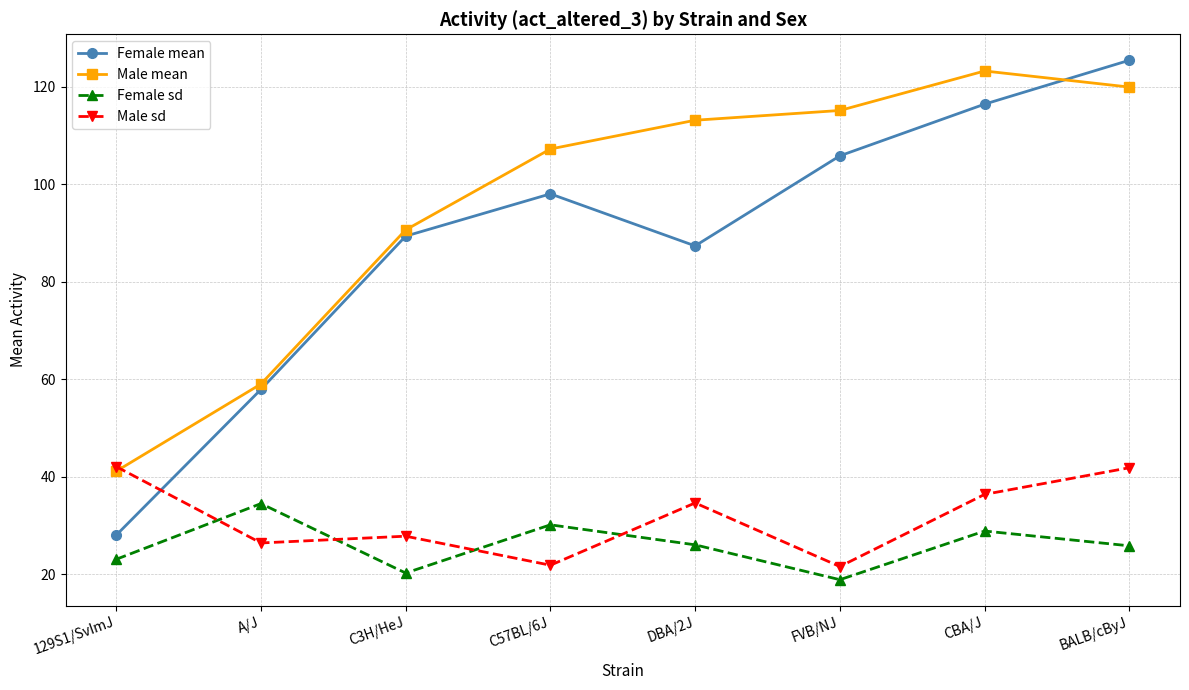

Which series has the widest spread of values?

Female mean